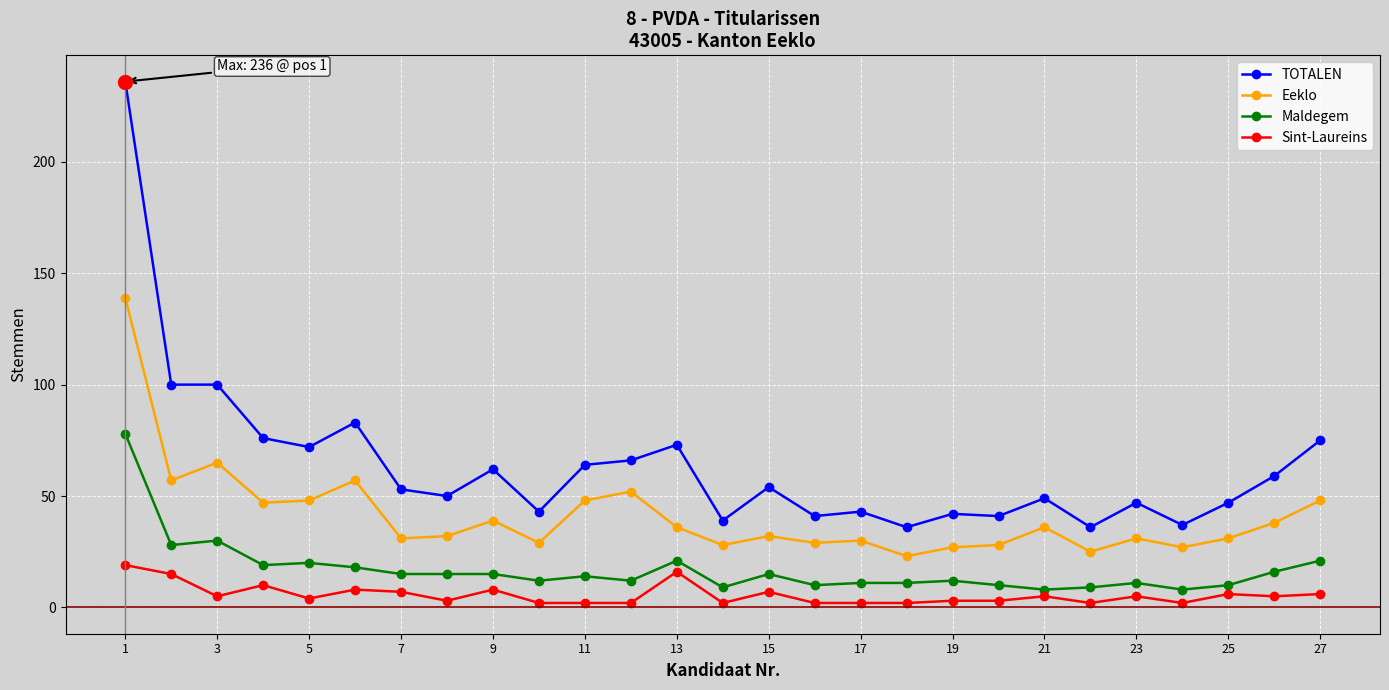

What is the sum of all Eeklo values?

1113